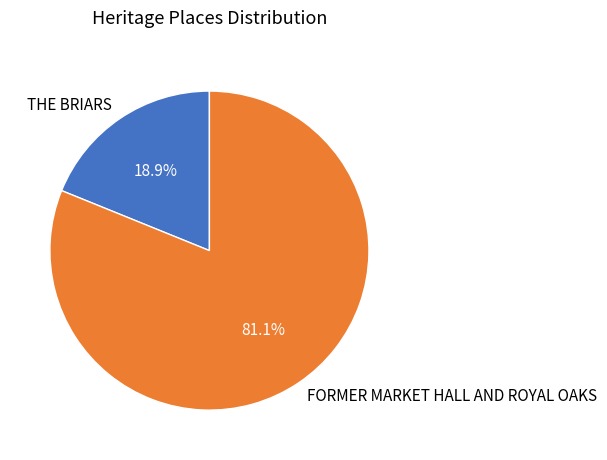

How many segments does this pie chart have?

2